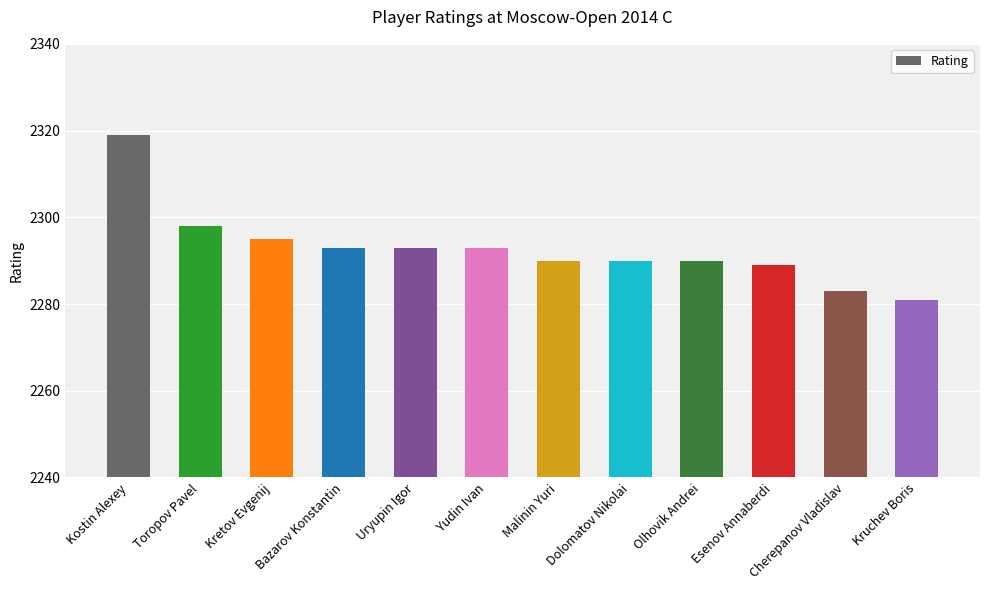

The chart shows a value of 3431 at Kostin Alexey. True or false?

False